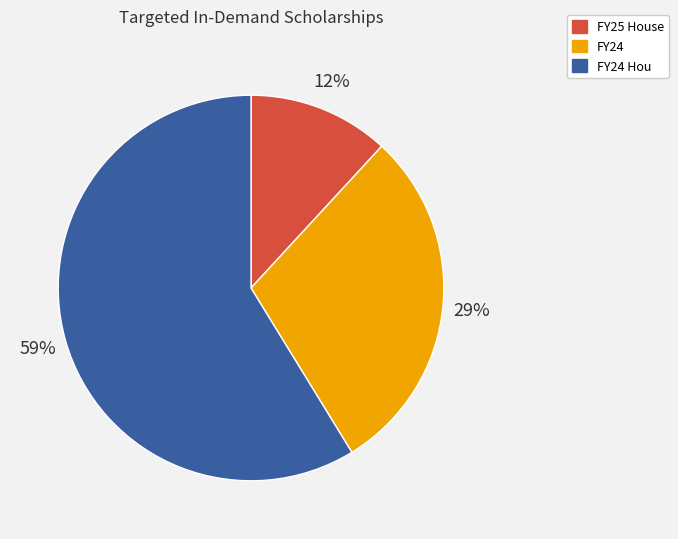

Count the number of slices in the pie.

3